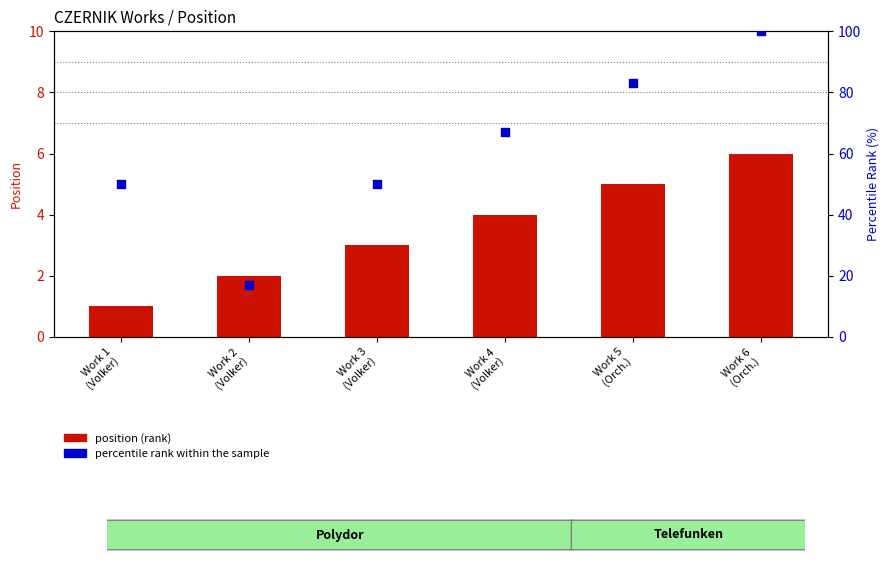

Which series reaches the minimum Y coordinate?

position (rank)